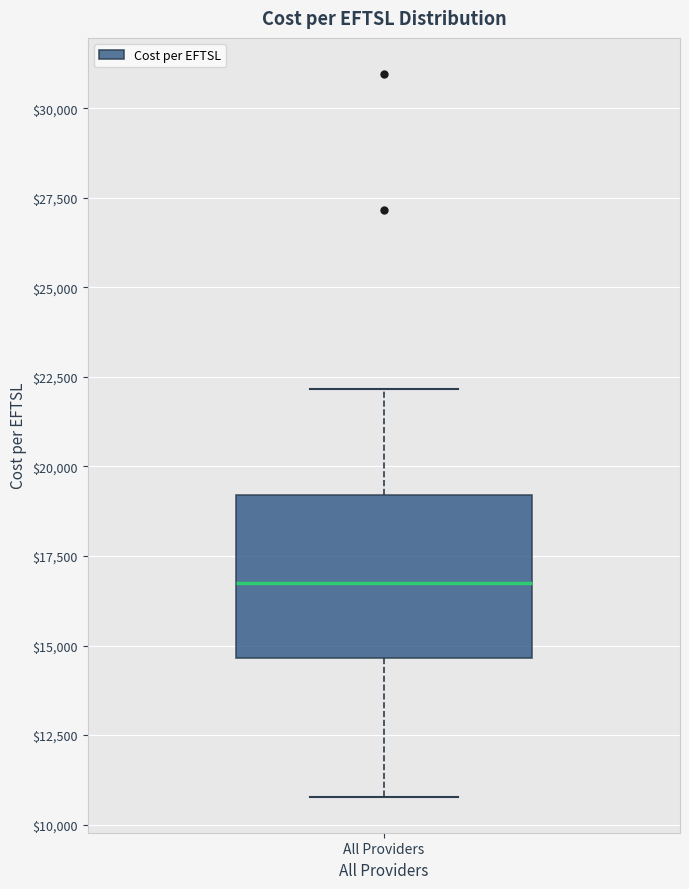

Transcribe this box plot: give where the median line is, the range the box spans, and where the two whiskers end, as read against the y-axis. The values are not printed on the chart, so give them approximately, as read against the axis.

median 16500, box 14500 to 19000, whiskers 11000 to 22000